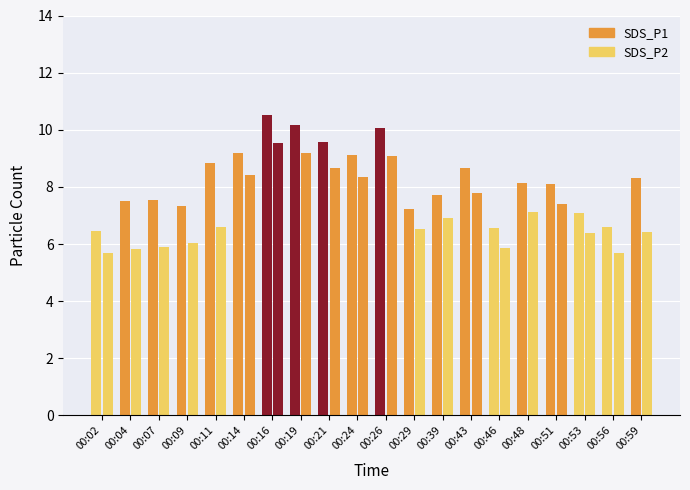

Which label corresponds to the smallest value in the chart?

00:02